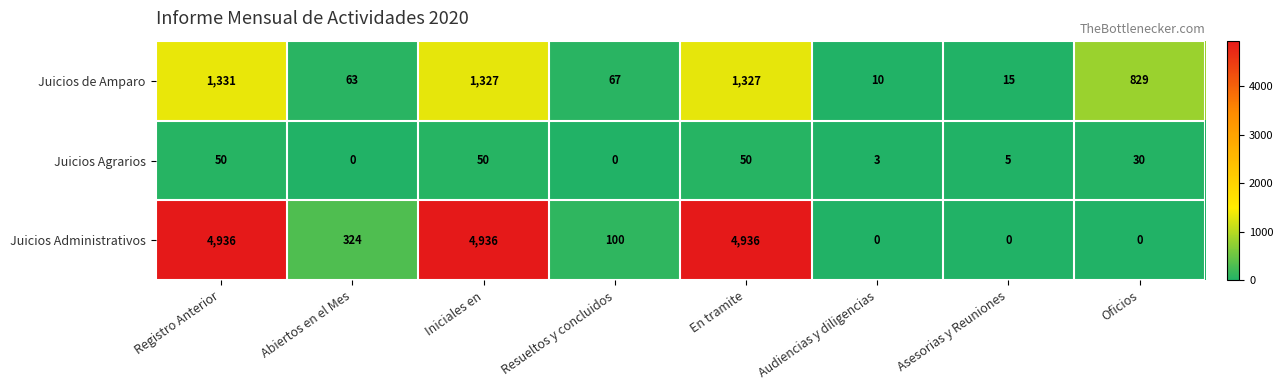

At how many categories does at least one series exceed 696?

4